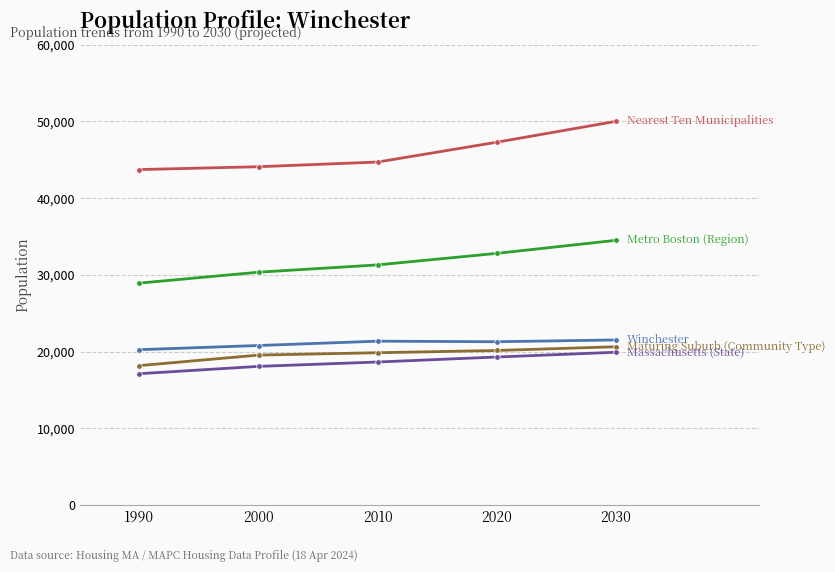

What is the maximum value shown in the chart?

50010